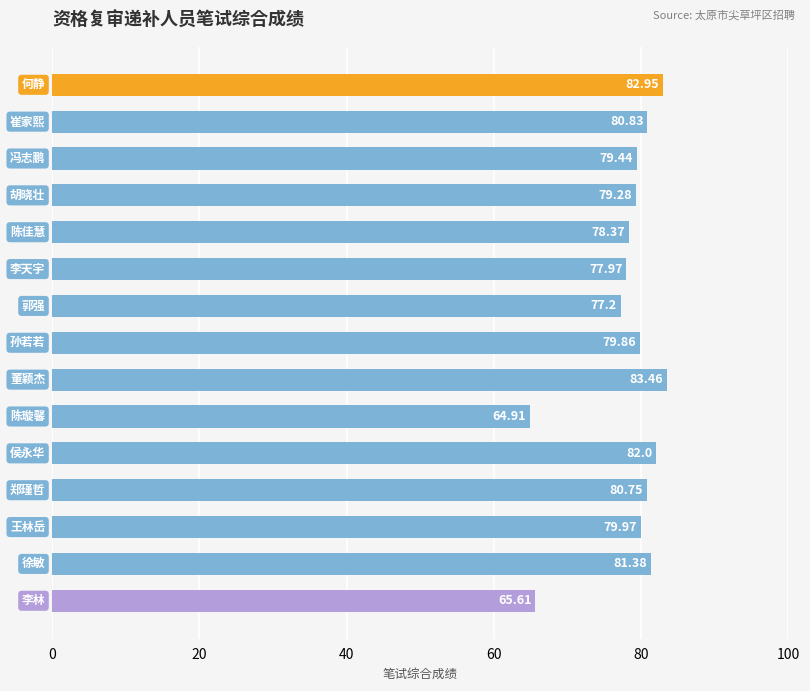

What is the greatest value displayed?

83.5